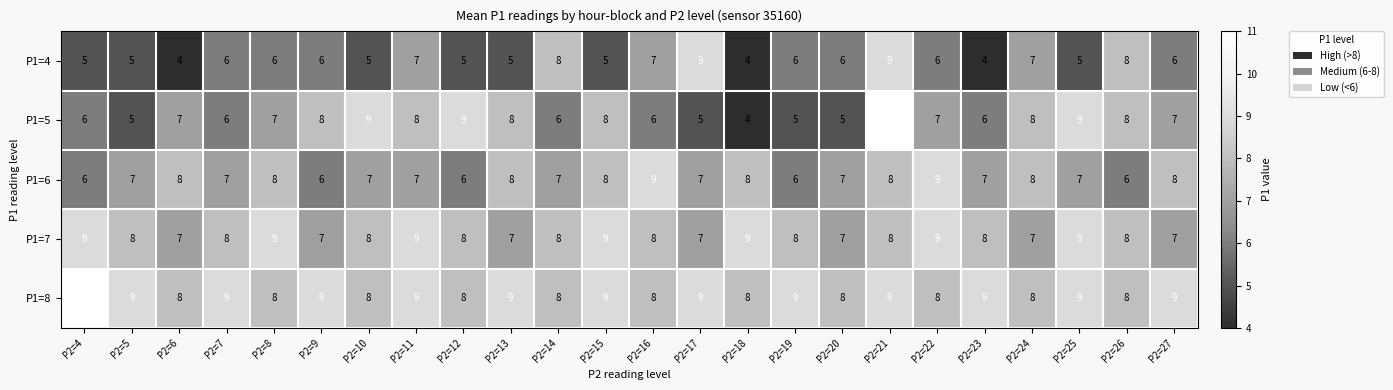

How many distinct data groups are displayed?

5